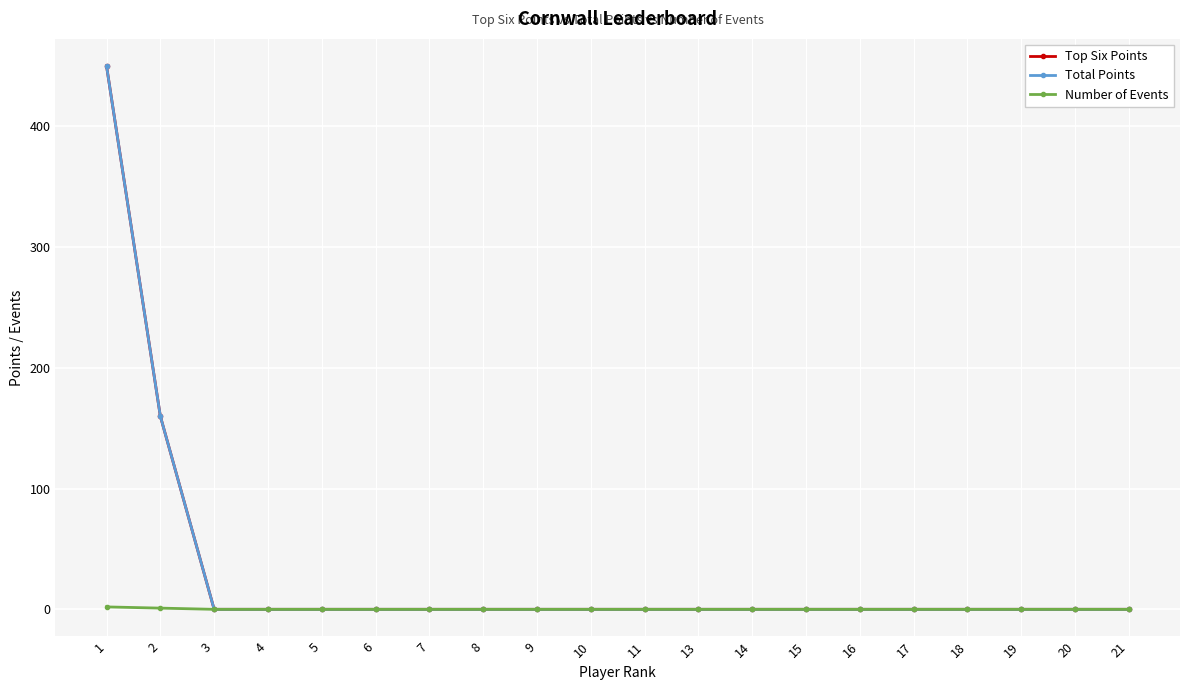

List the series in order of their peak value, lowest first.

Number of Events, Top Six Points, Total Points